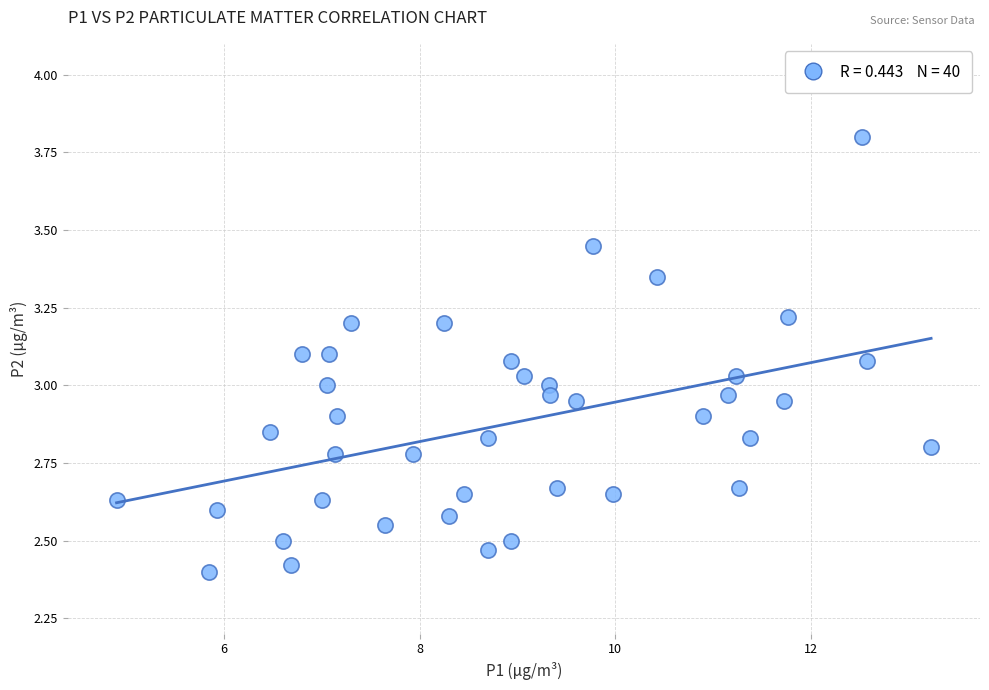

What is the range of Y values (max minus min)?

1.4